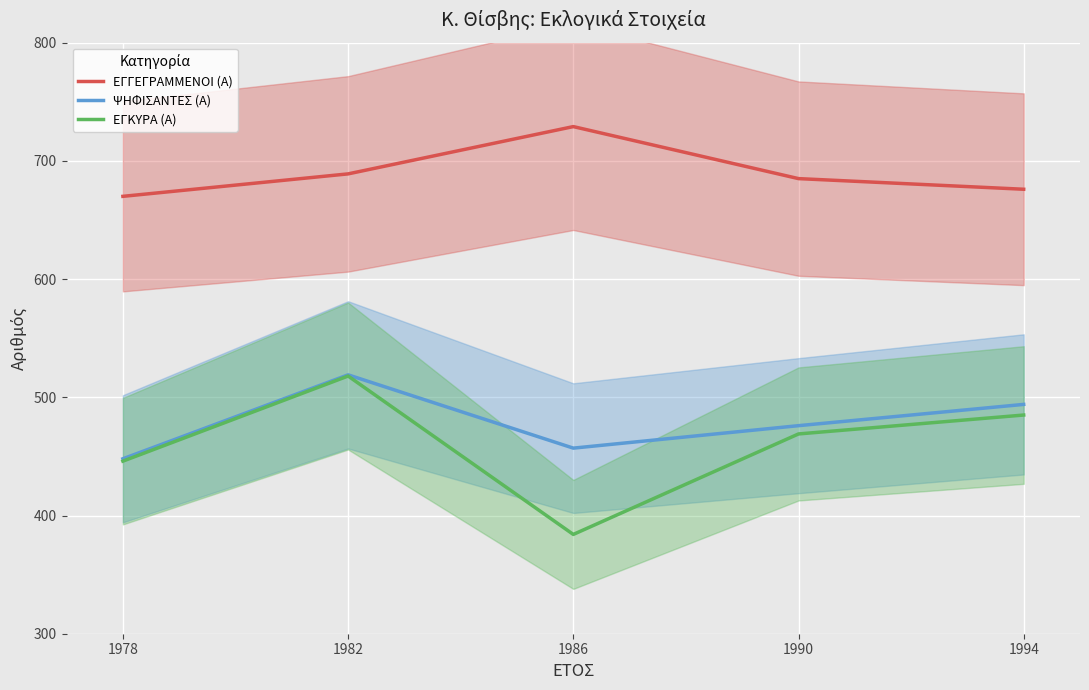

How many interior local valleys does the ΕΓΚΥΡΑ (Α) series have?

1